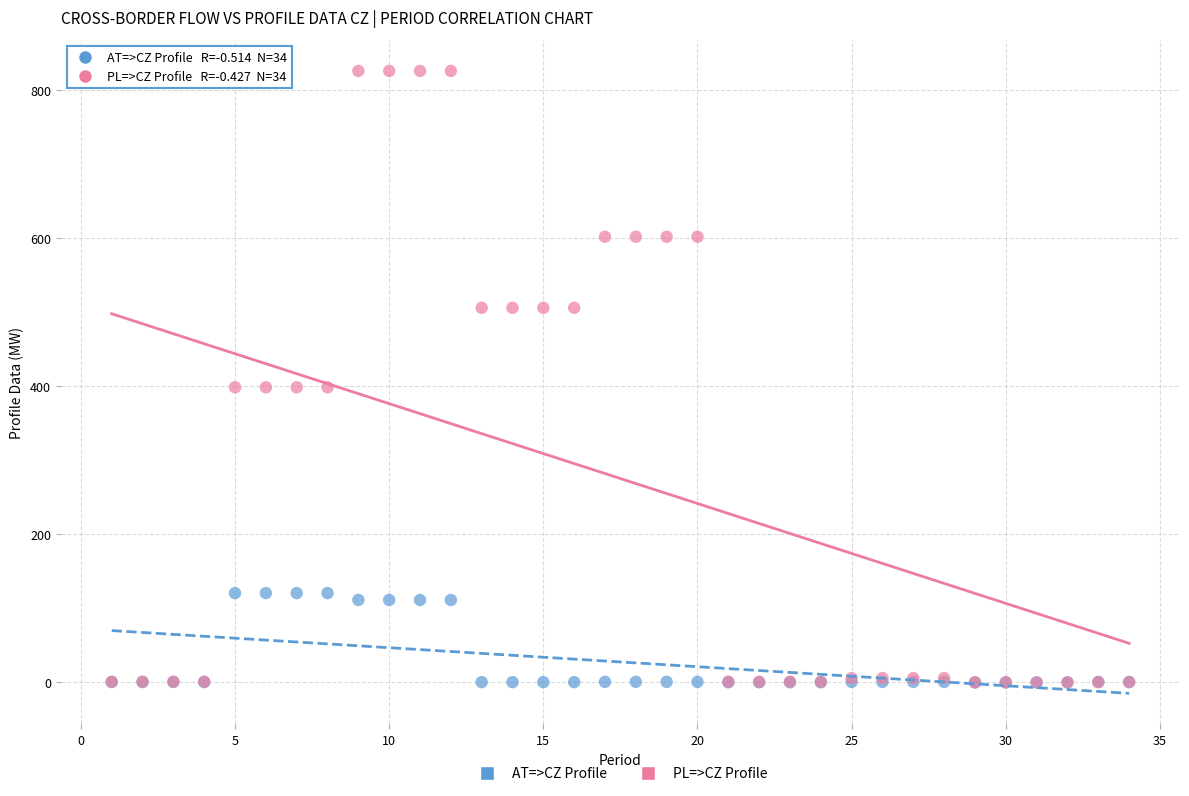

What are all the series names shown in the legend?

AT=>CZ Profile, PL=>CZ Profile